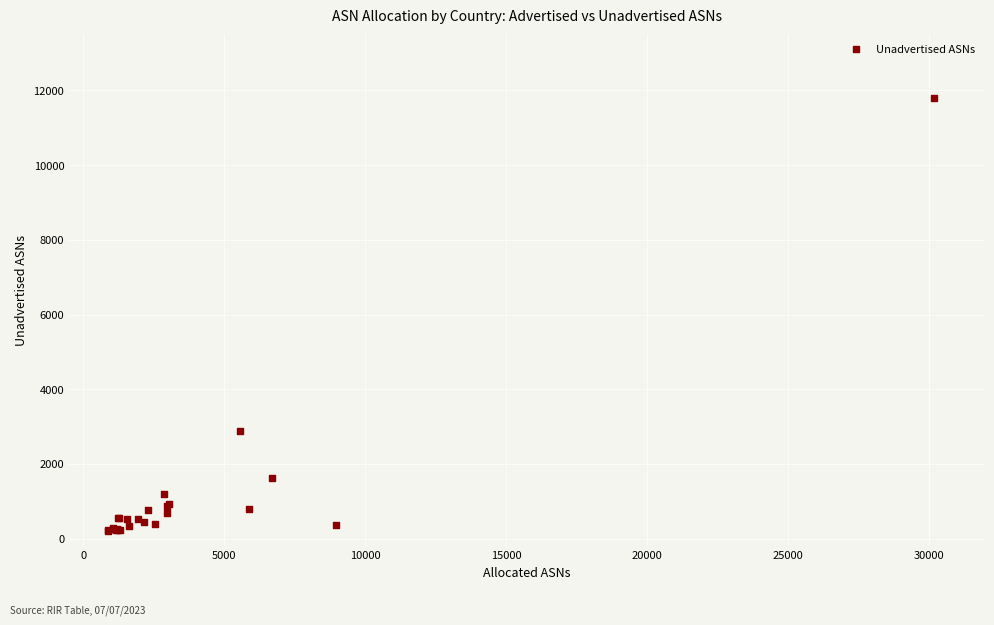

What Y value in the scatter plot is closest to 6008?

2880